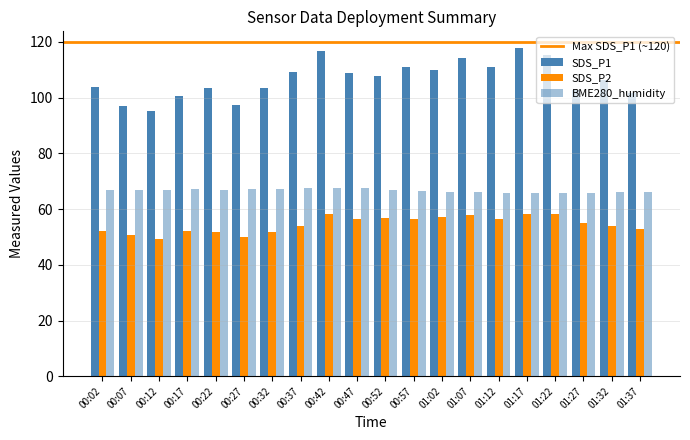

At how many categories does at least one series exceed 115?

3